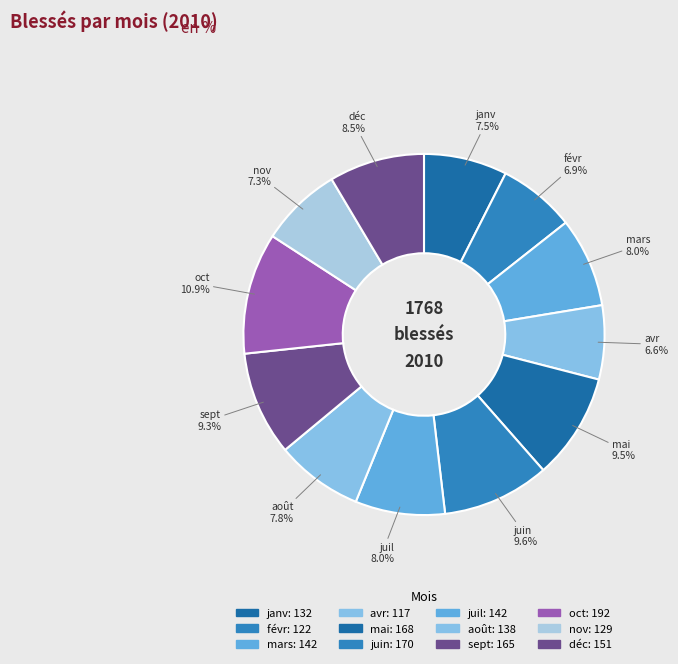

What percentage is the oct slice, to the nearest percent?

11%